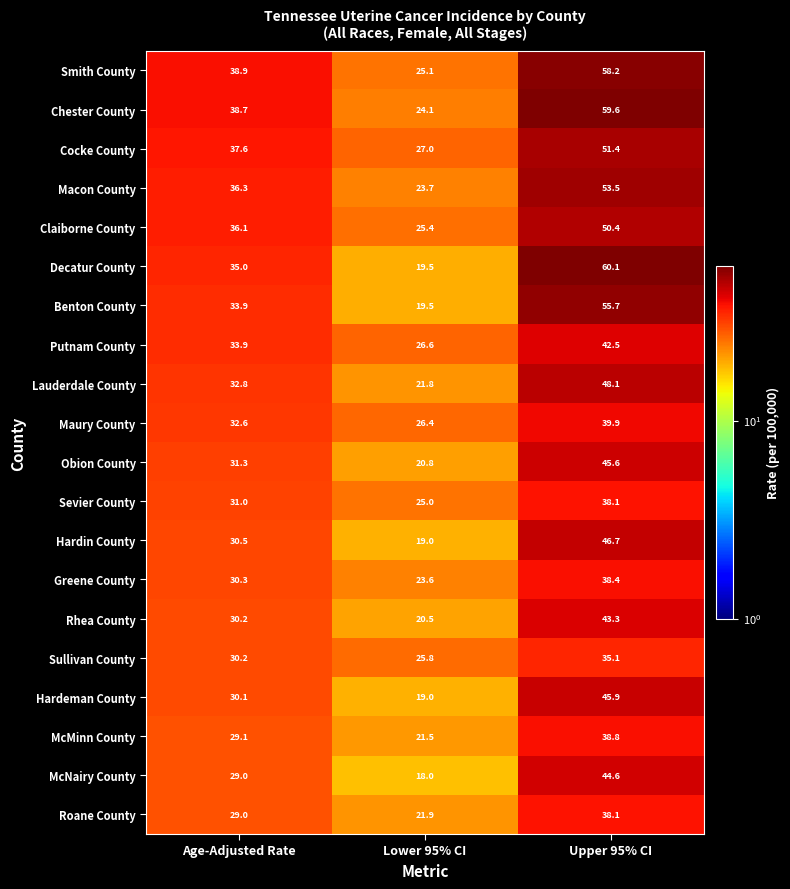

What is the total value across all series at Lower 95% CI?

454.2